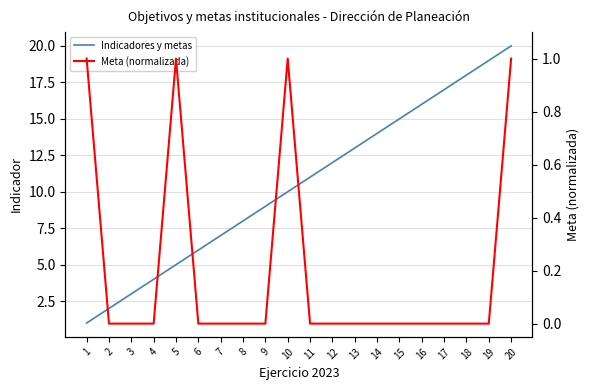

How many categories are shown in the chart?

20